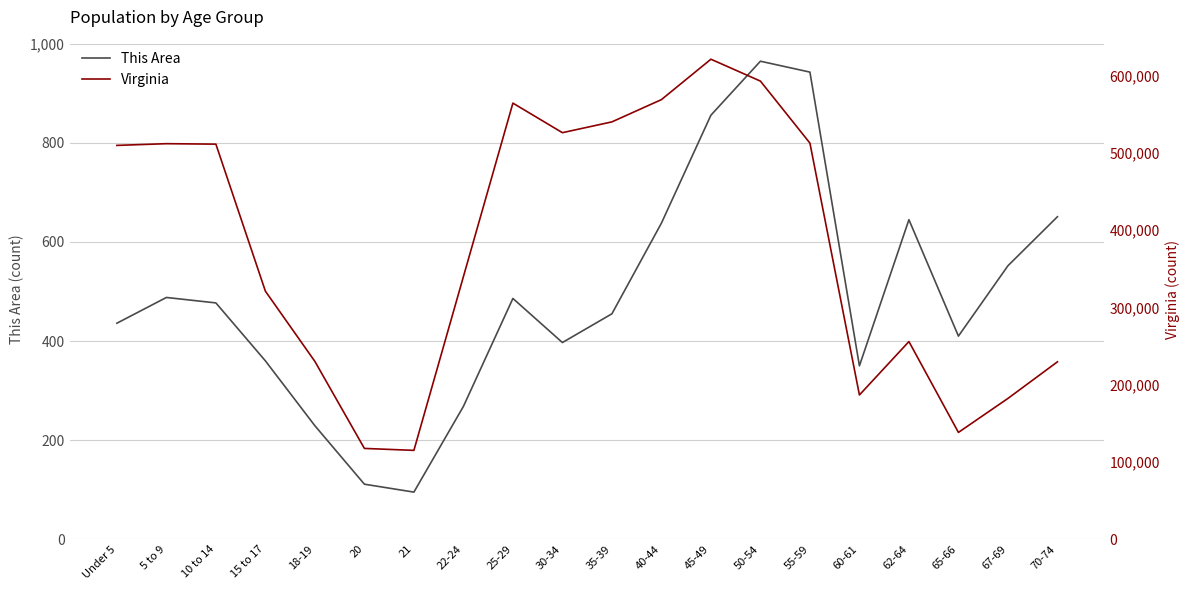

What position from the left is 30-34?

10